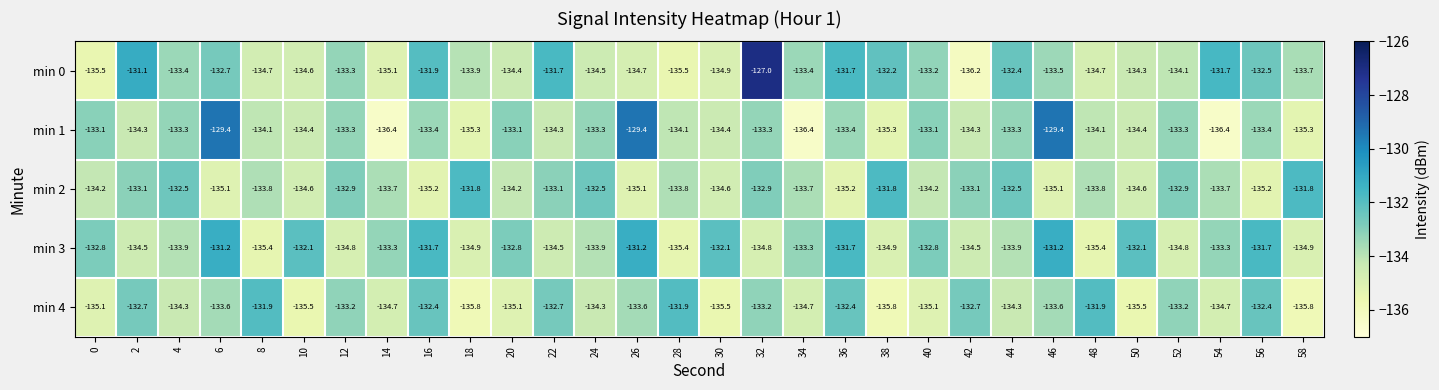

What is the total value across all series at 50?

-670.9